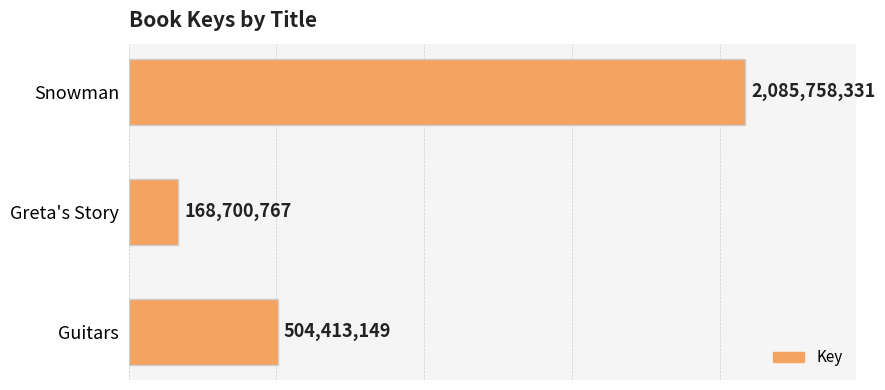

What is the difference between the values at Snowman and Greta's Story?

1917057564